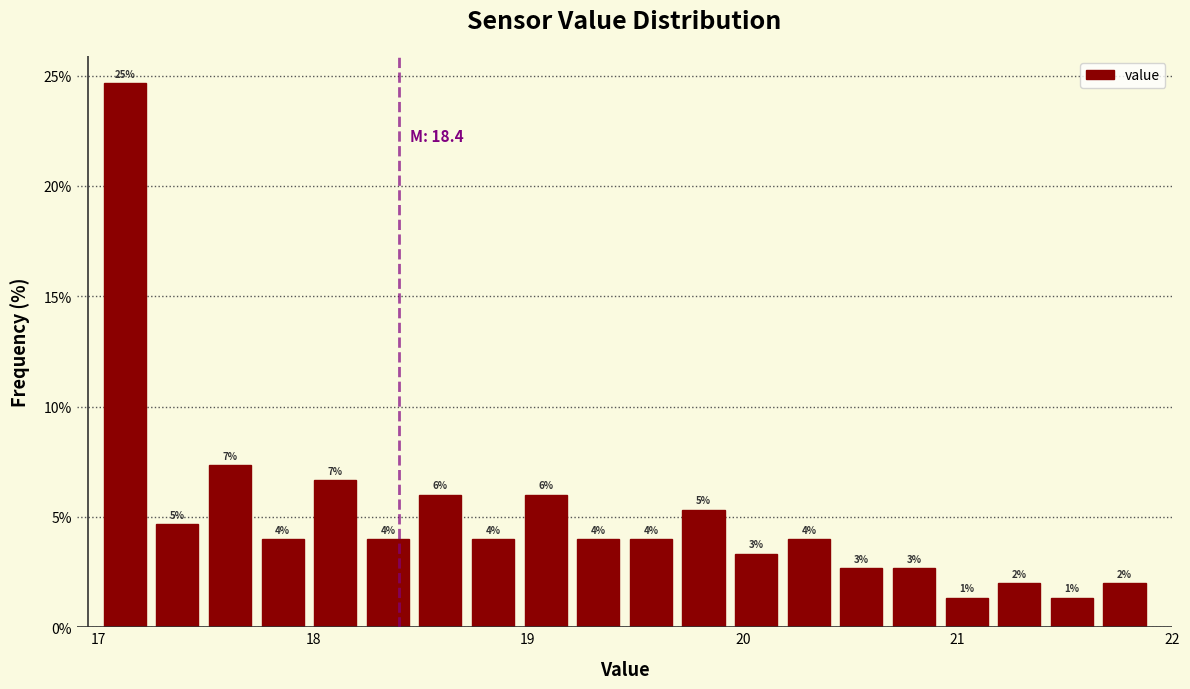

Around what value on the x-axis is the tallest bar? Give the approximate position of its centre, as read against the axis.

17.1